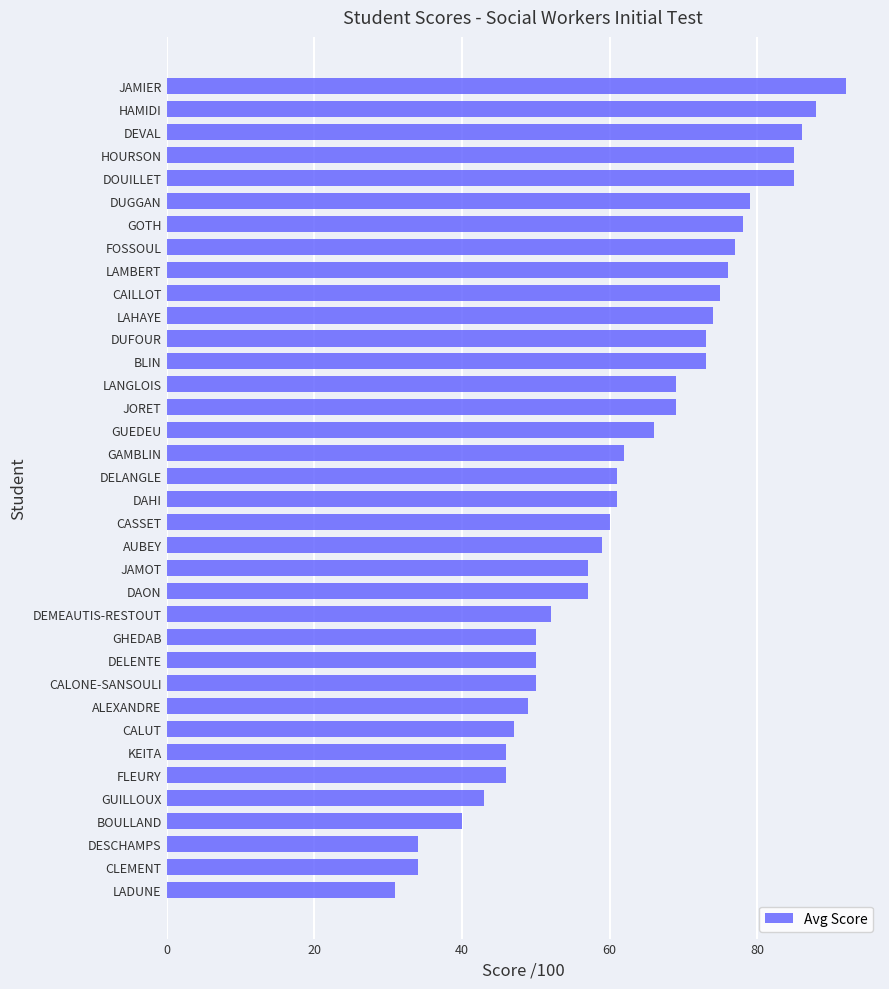

Does the chart contain any negative values?

No